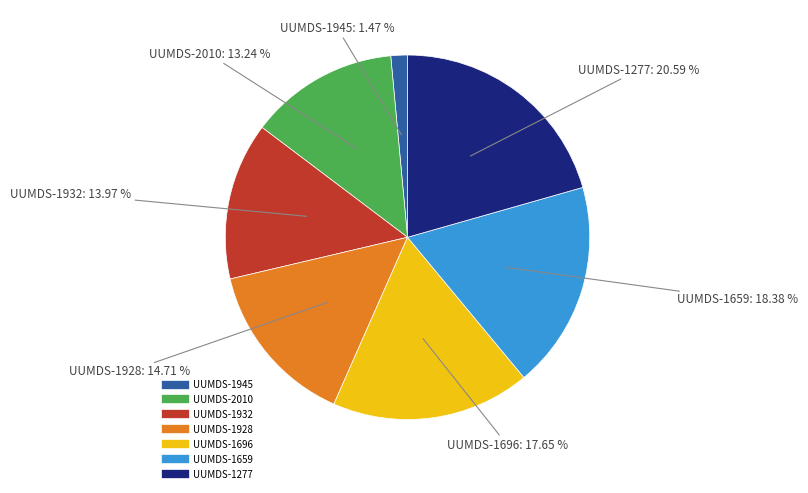

Which has a higher value, UUMDS-1696 or UUMDS-1932?

UUMDS-1696